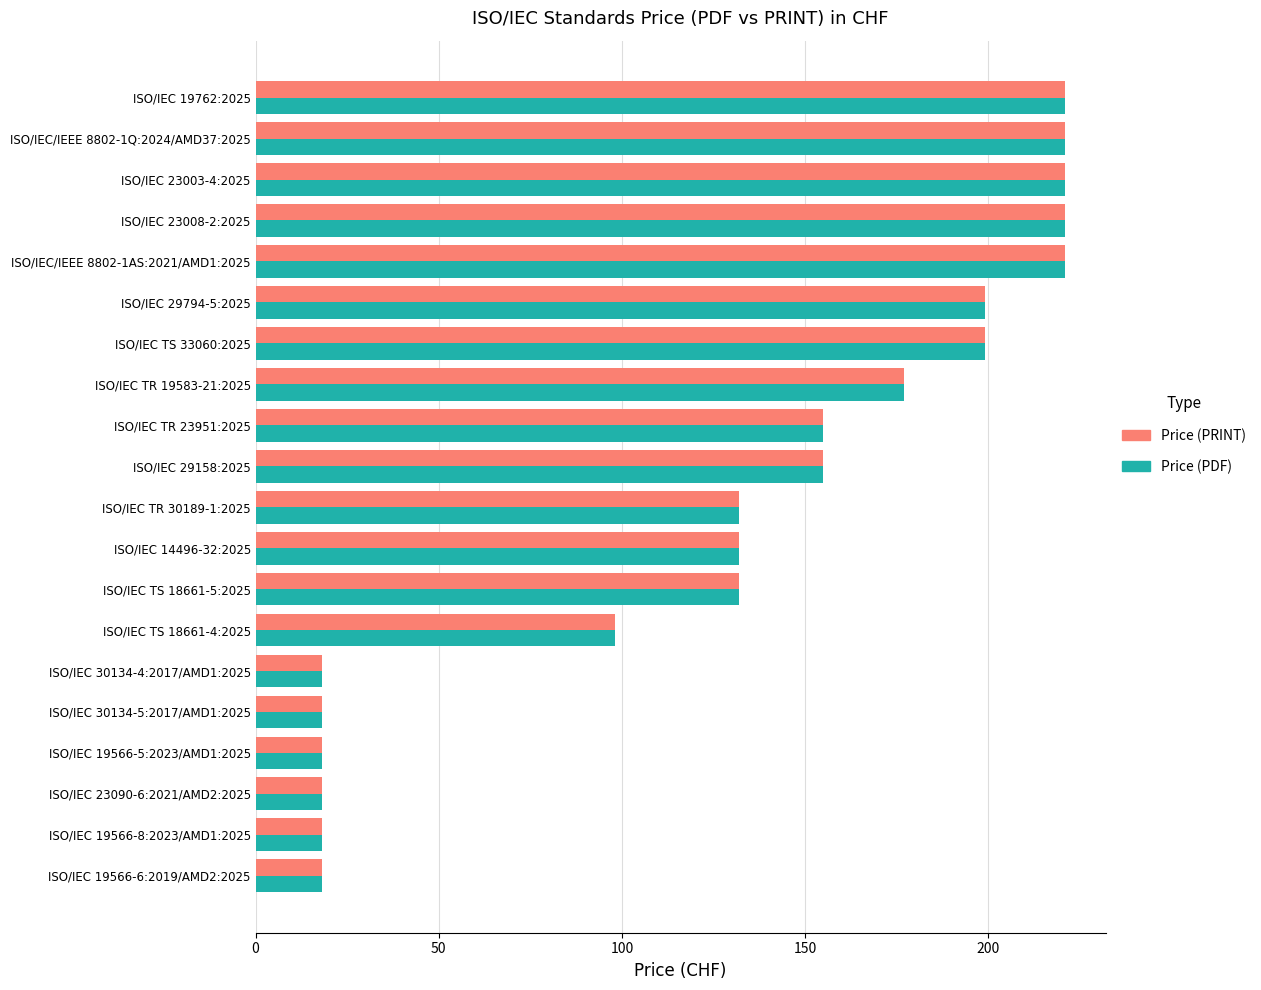

What is the maximum value shown in the chart?

221